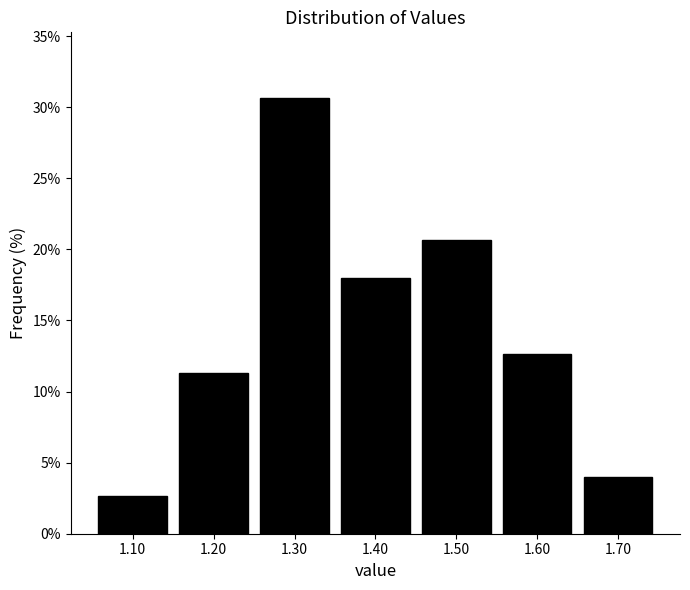

Reading left to right, list every bar in this chart as the range it spans on the x-axis followed by its height. The values are not printed on the chart, so give them approximately, as read against the axis.

1.05 to 1.15: 2.5
1.15 to 1.25: 11.5
1.25 to 1.35: 30.5
1.35 to 1.45: 18.0
1.45 to 1.55: 20.5
1.55 to 1.65: 12.5
1.65 to 1.75: 4.0